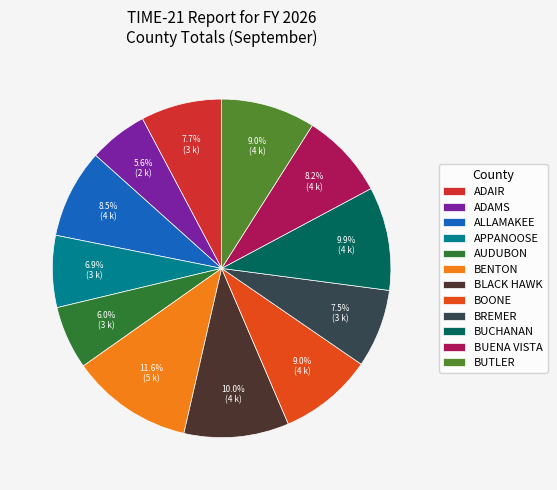

Which slice is the largest?

BENTON